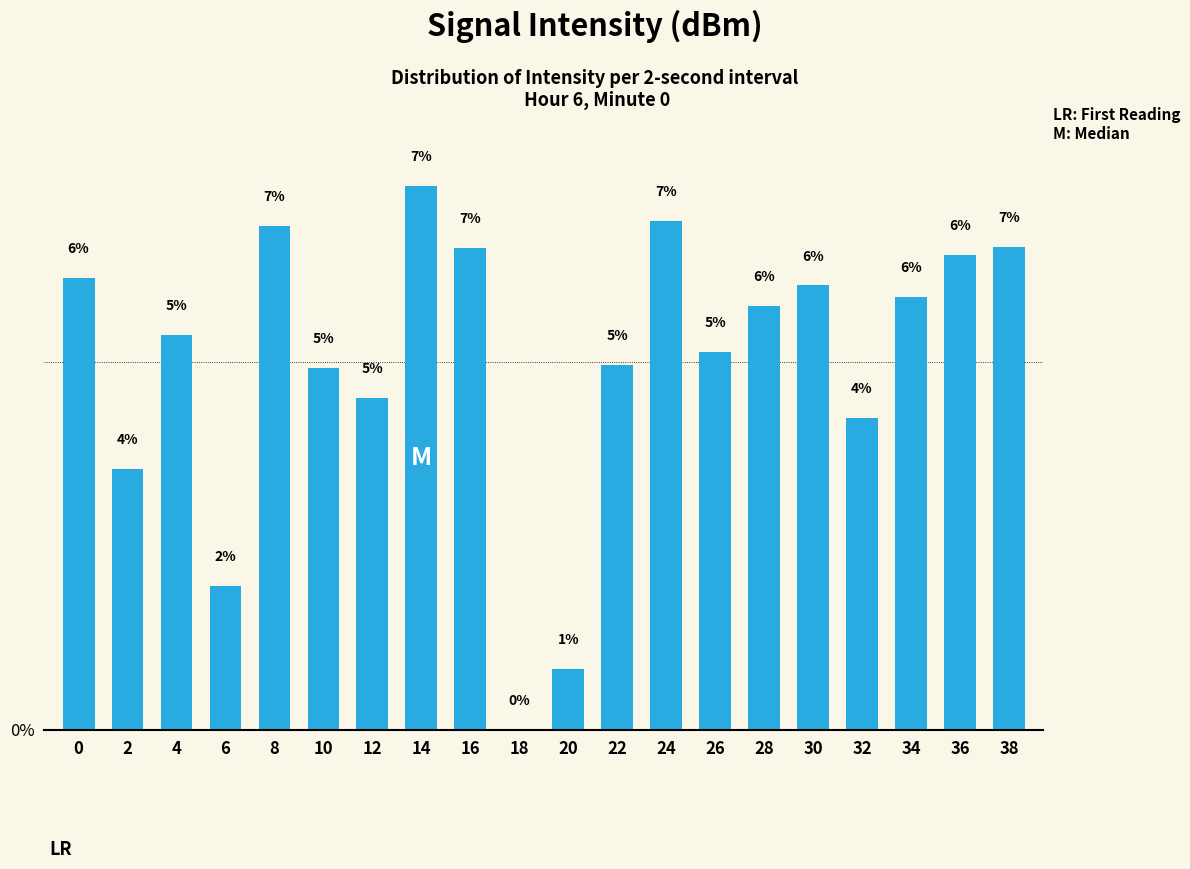

At which label is the value closest to 3?

2